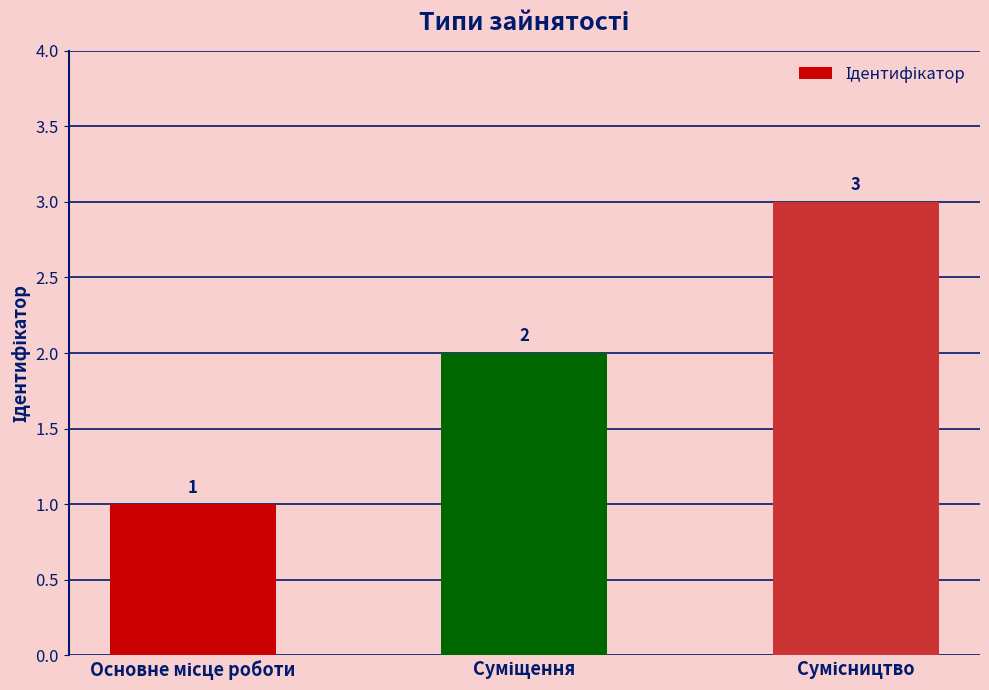

What is the greatest value displayed?

3